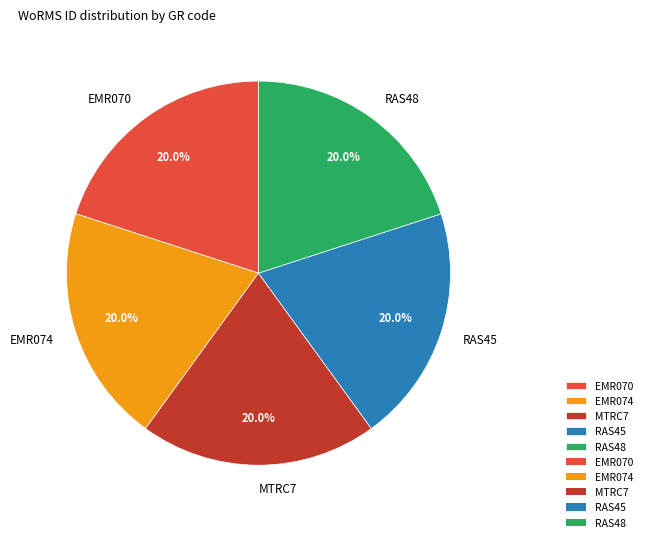

Approximately how many times larger is the value at MTRC7 compared to EMR074?

1.0